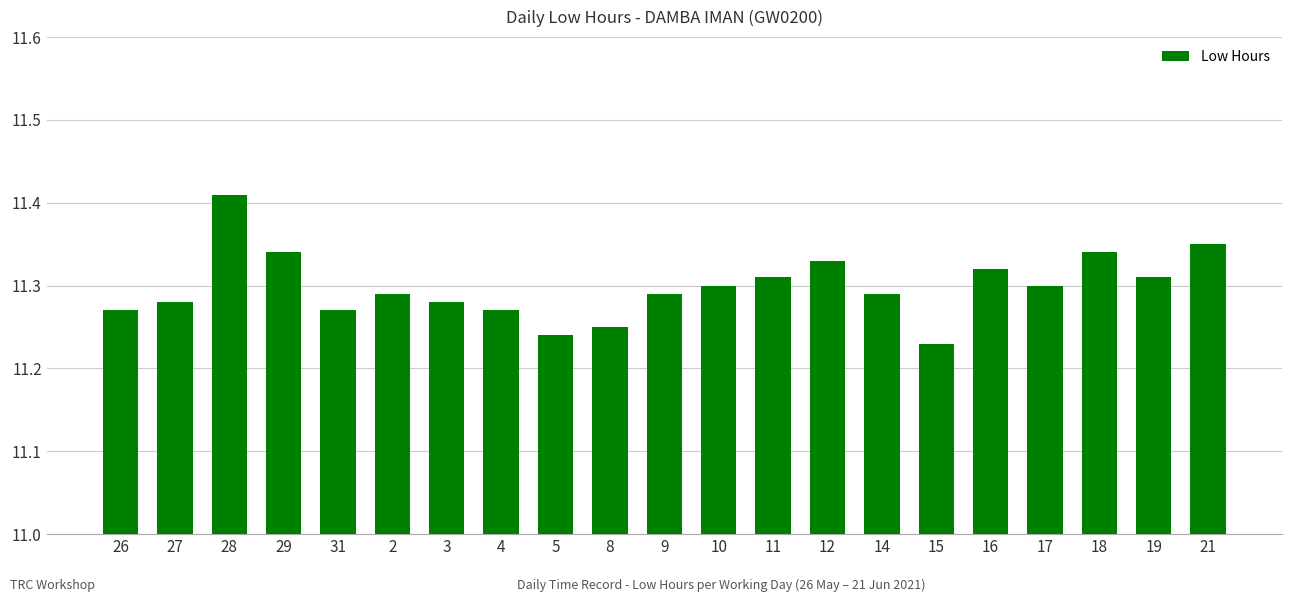

What position from the left is 29?

4